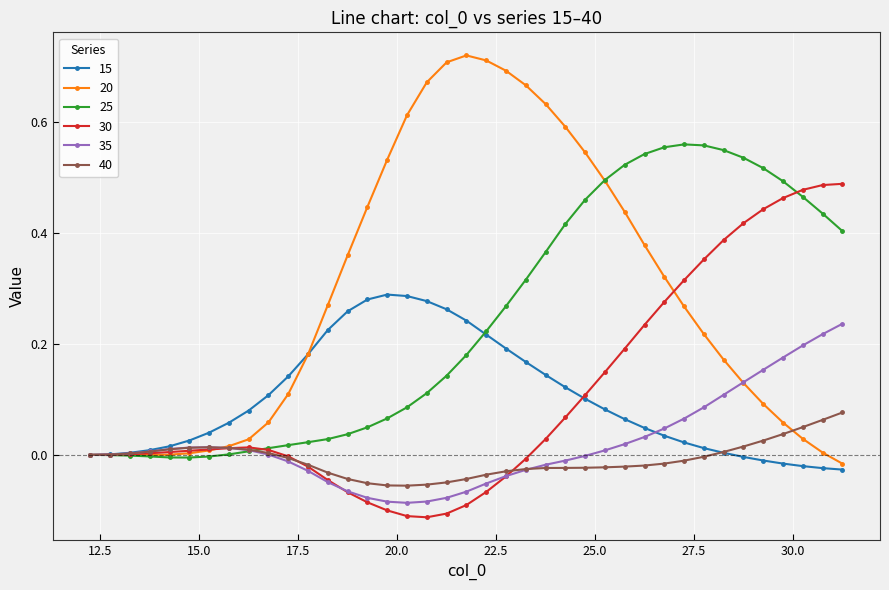

Rank the series by their maximum value, from lowest to highest.

40, 35, 15, 30, 25, 20